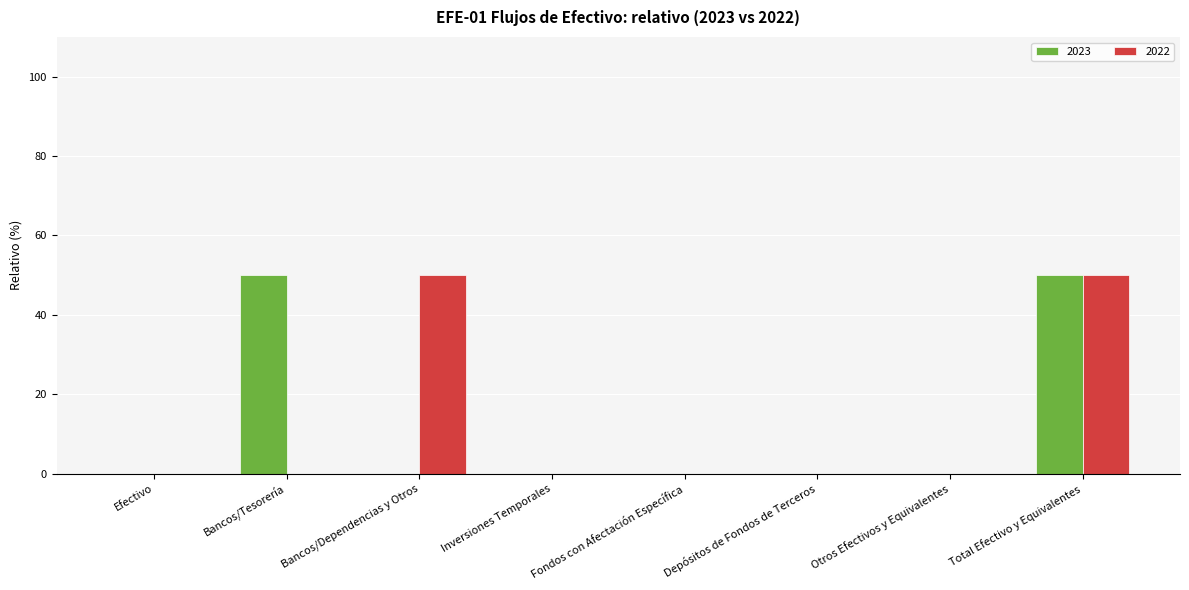

What is the greatest value displayed?

50